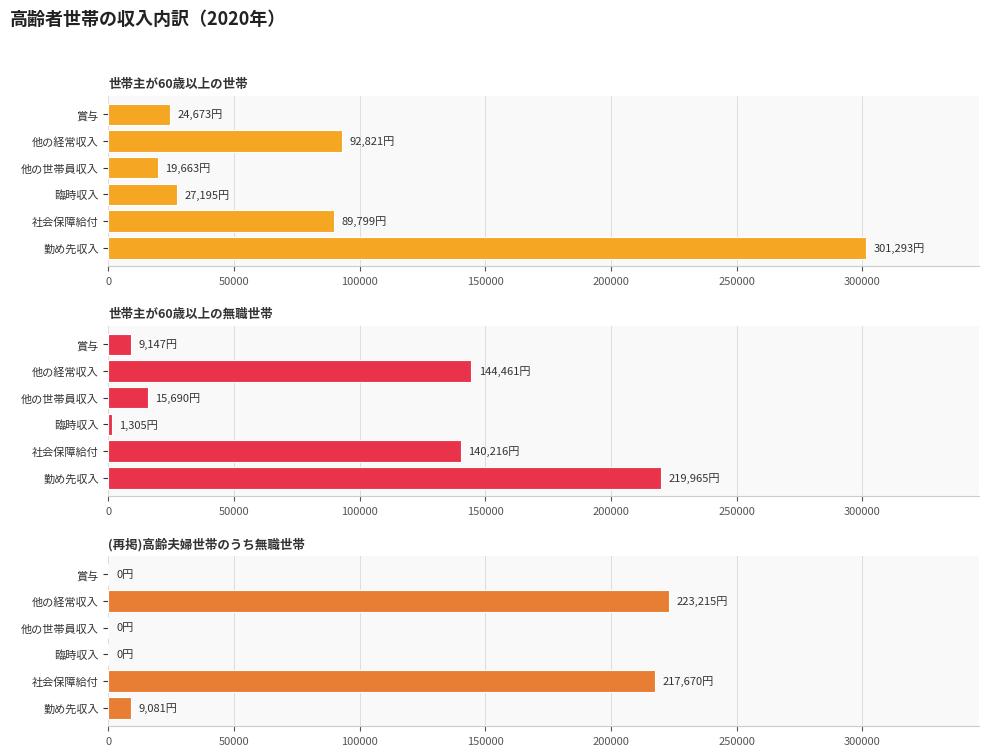

How many series are shown in this chart?

3